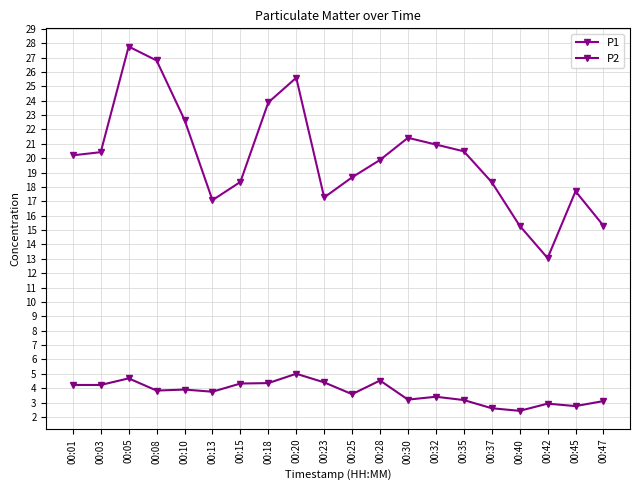

Where is the first local minimum for P2?

00:08